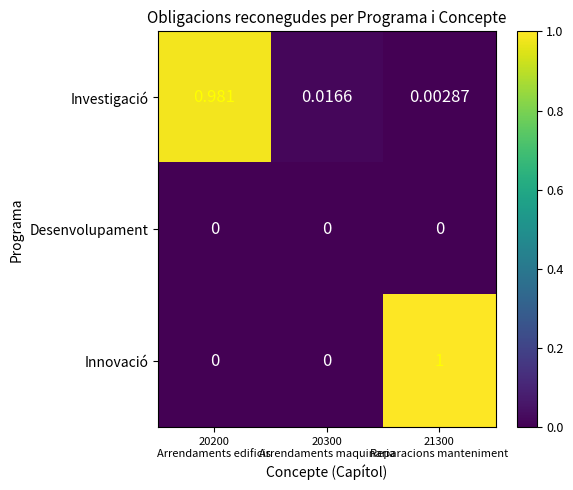

Which series has the widest spread of values?

Innovació